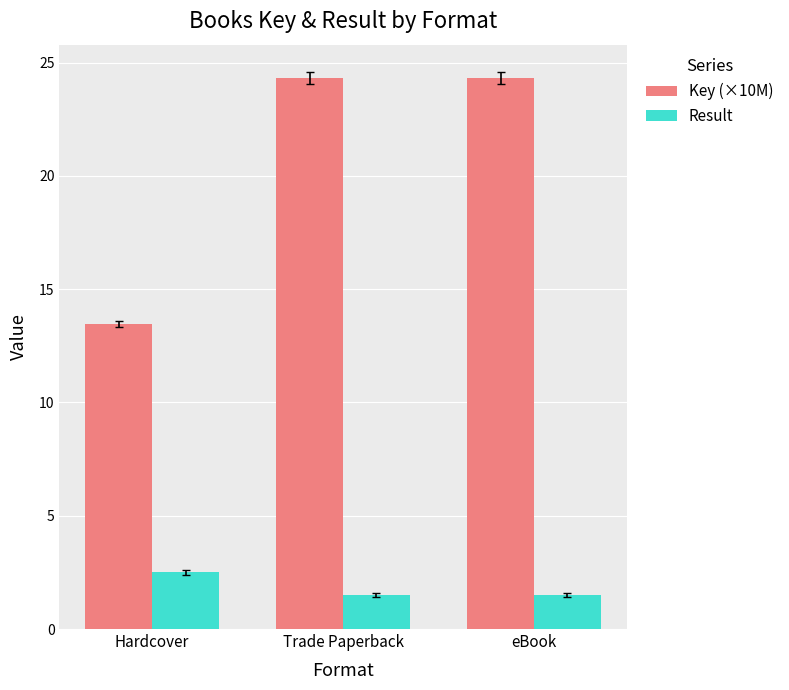

Which series has the widest spread of values?

Key (×10M)